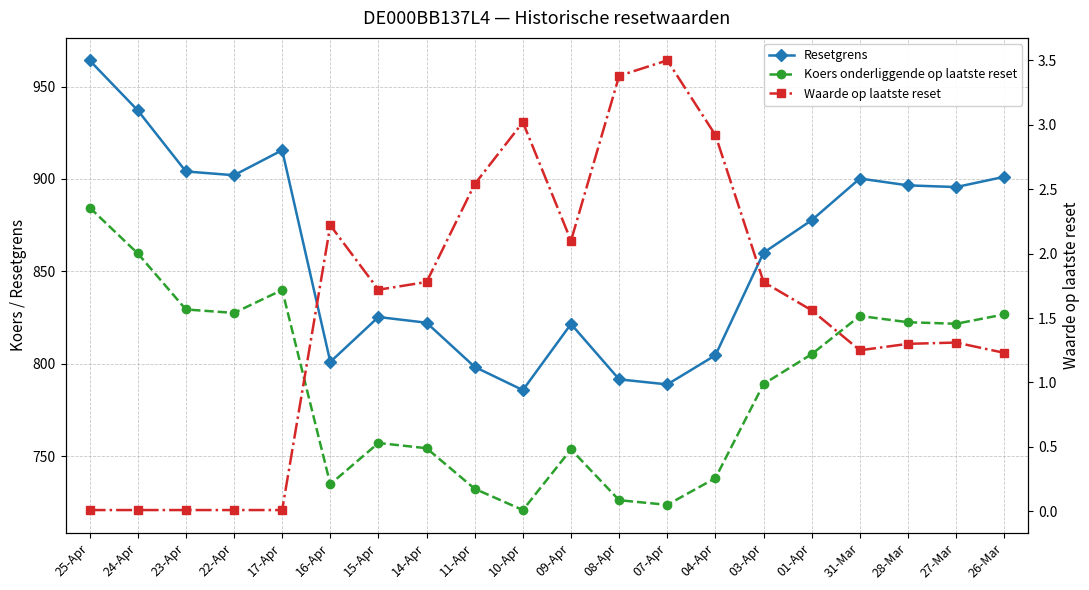

Between 15-Apr and 14-Apr, which is larger?

15-Apr